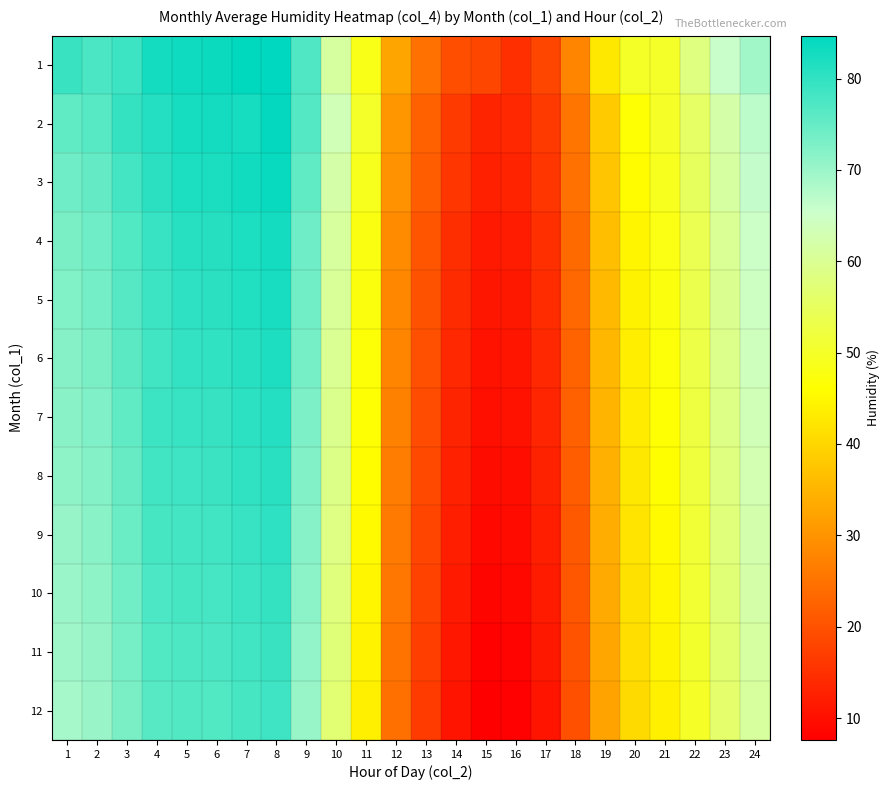

Between 3 and 21, which series saw the biggest shift?

2